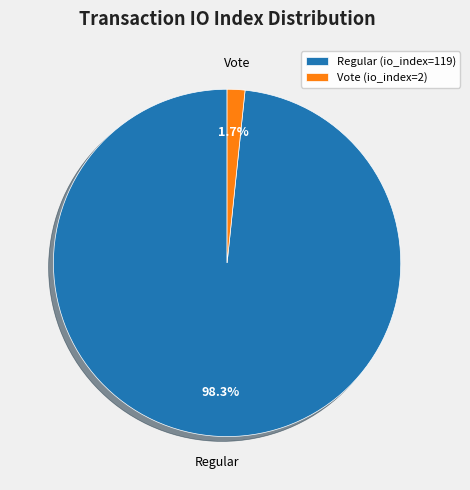

Which has a higher value, Regular (io_index=119) or Vote (io_index=2)?

Regular (io_index=119)